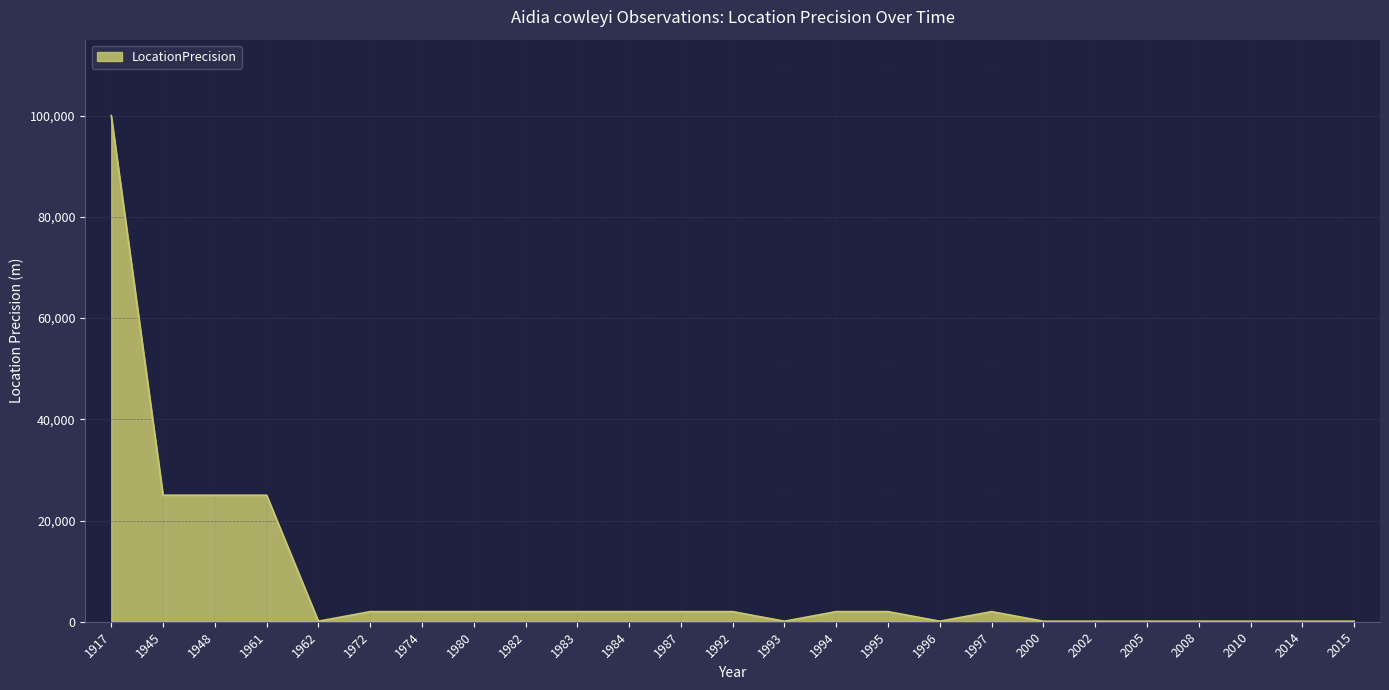

Is it true that the value at 1945 is 42508?

False